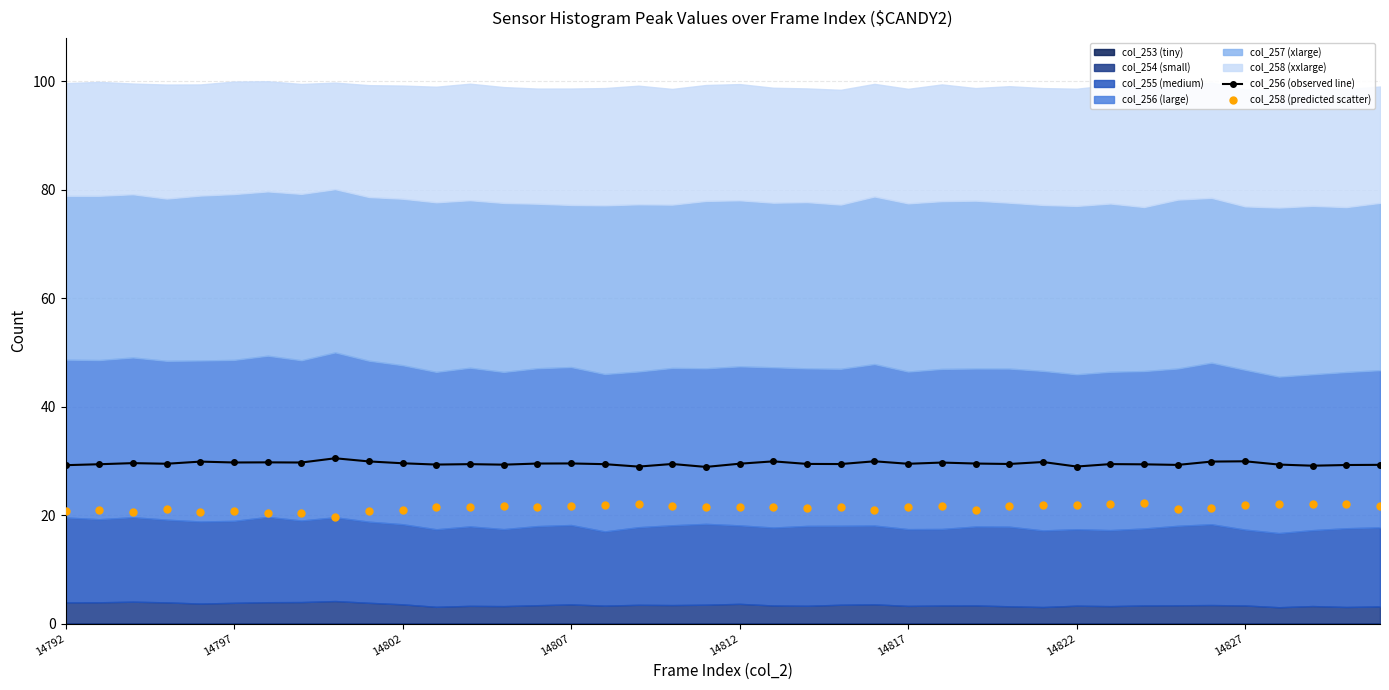

The col_256 (observed line) series shows 29.2 at 14792. True or false?

True